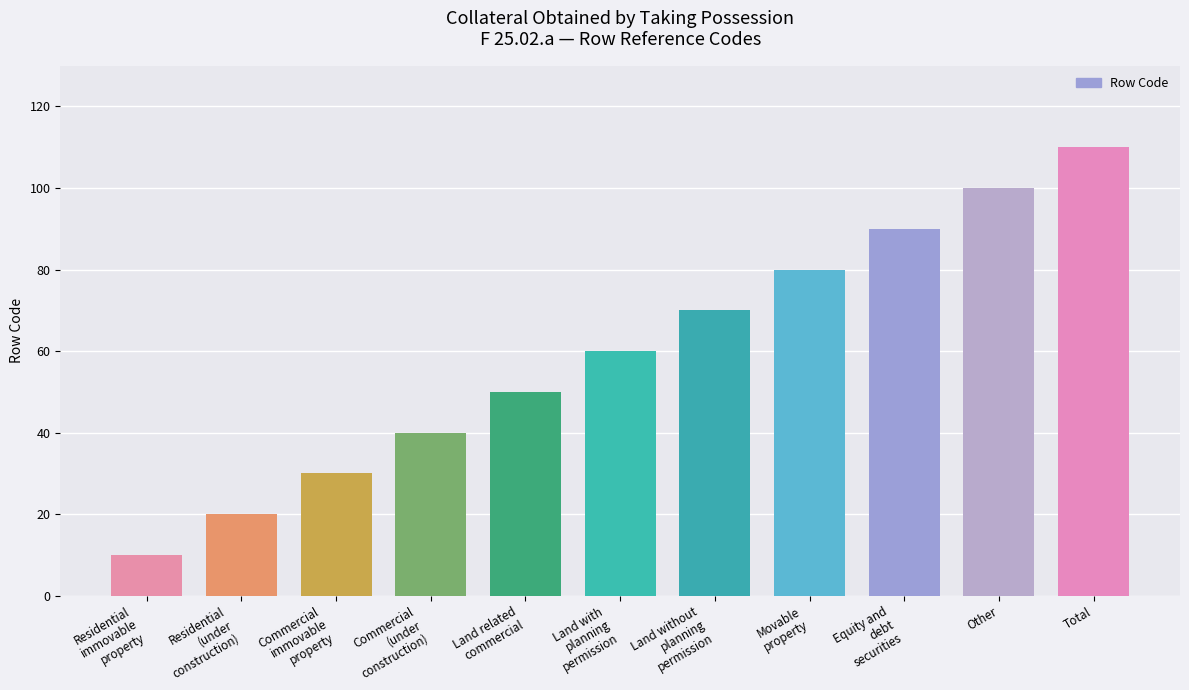

Rank the categories by value from lowest to highest.

Residential
immovable
property, Residential
(under
construction), Commercial
immovable
property, Commercial
(under
construction), Land related
commercial, Land with
planning
permission, Land without
planning
permission, Movable
property, Equity and
debt
securities, Other, Total